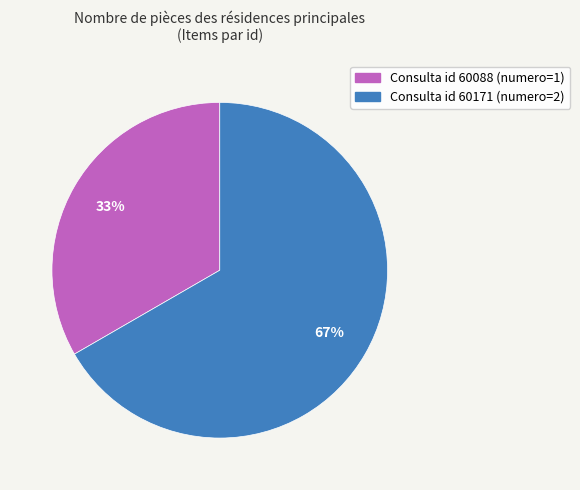

To the nearest percent, what is the average slice percentage?

50%